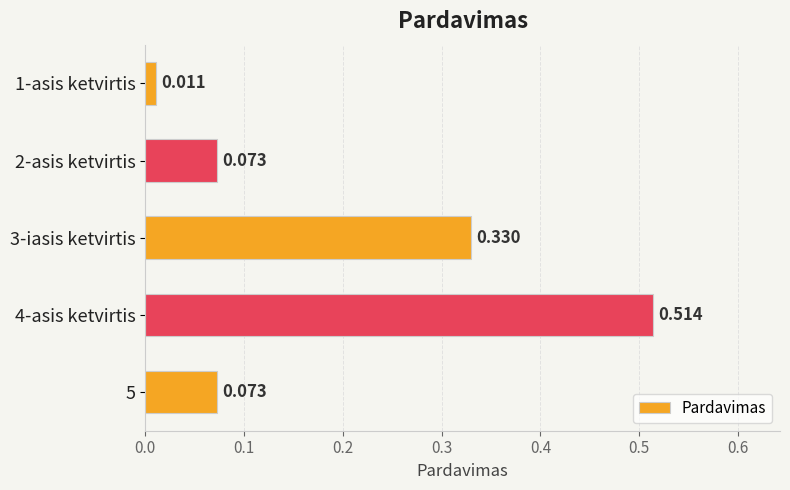

What is the sum of all values?

1.0